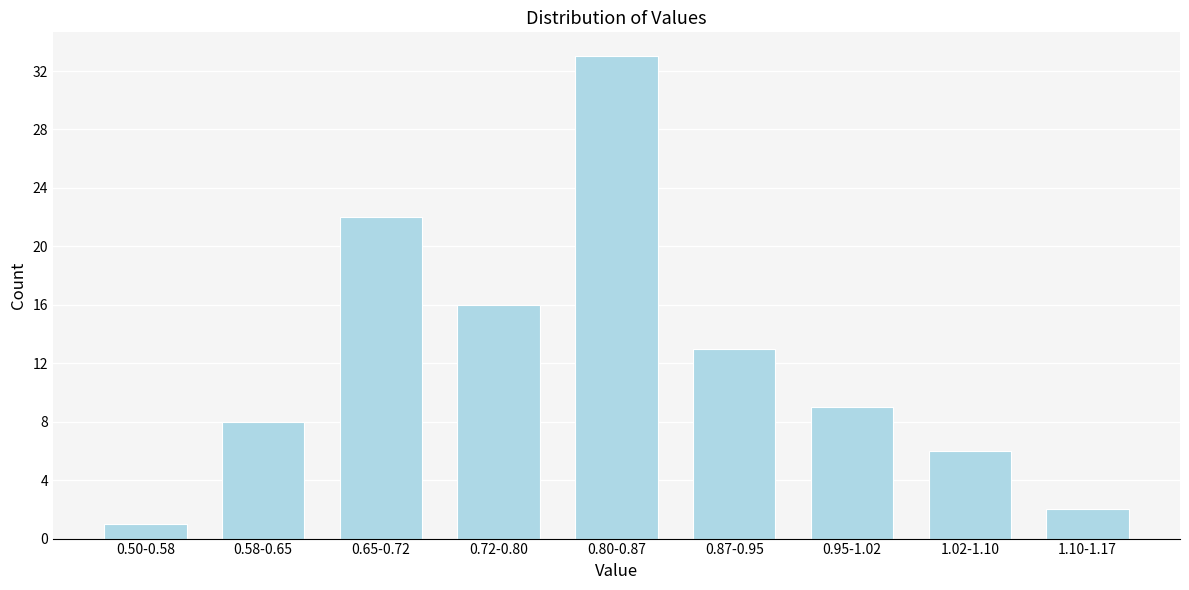

Reading left to right, list all the values displayed in this chart.

0.50-0.58=1	0.58-0.65=8	0.65-0.72=22	0.72-0.80=16	0.80-0.87=33	0.87-0.95=13	0.95-1.02=9	1.02-1.10=6	1.10-1.17=2